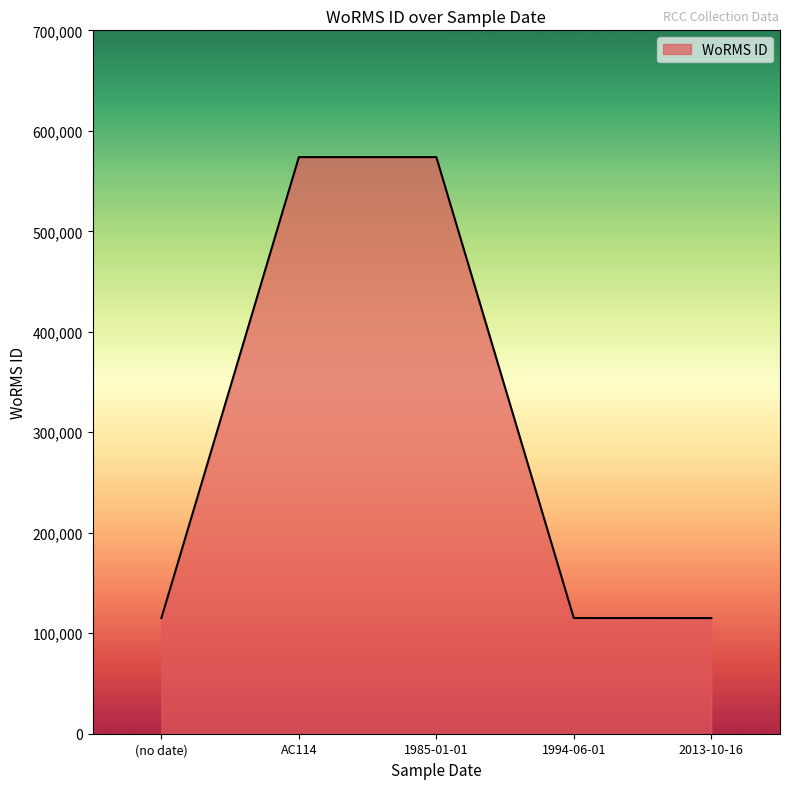

What is the maximum value shown in the chart?

573836